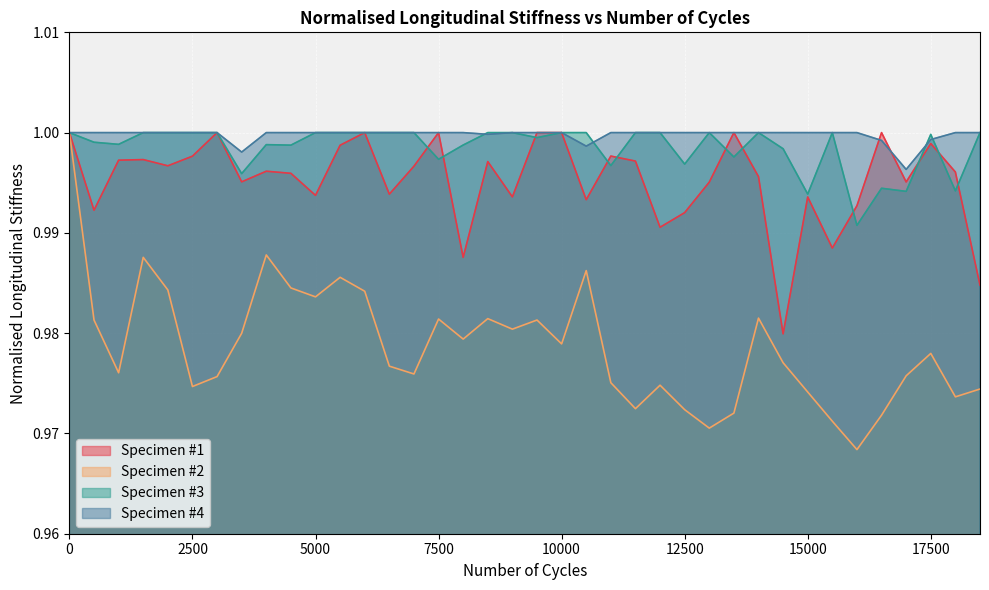

What is the sum of the Specimen #1 values at 1500 and 5500?

2.0